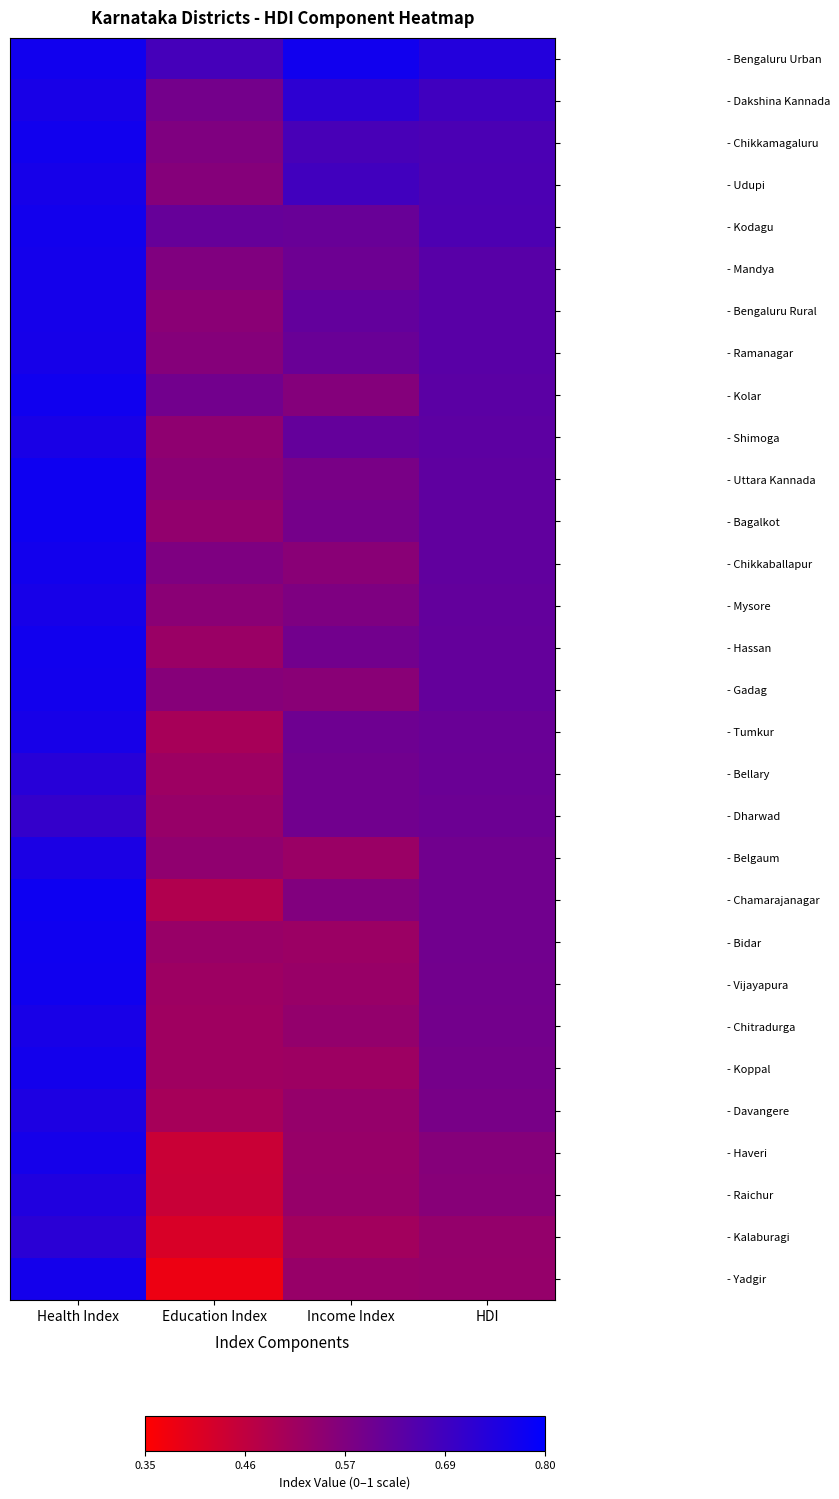

The - Chitradurga series shows 0.5 at Income Index. True or false?

True